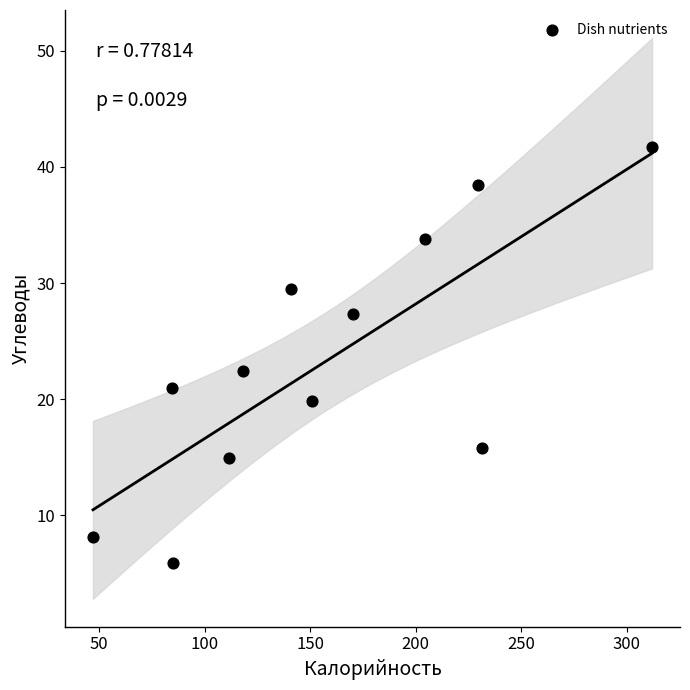

What is the range of Y values (max minus min)?

35.8